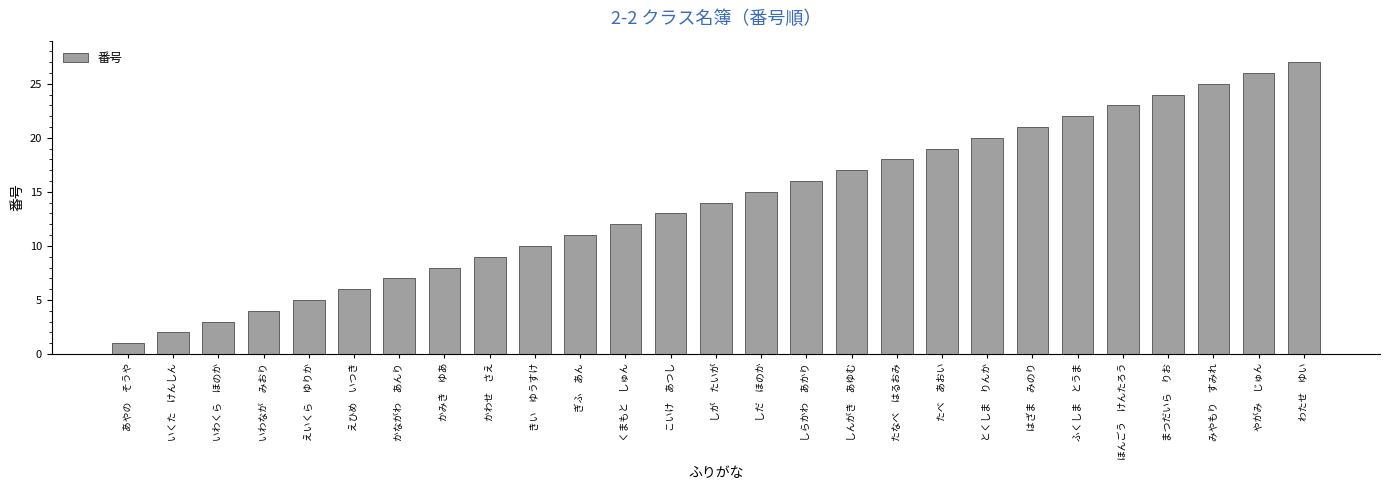

Rank the categories by value from highest to lowest.

わたせ　ゆい, やがみ　じゅん, みやもり　すみれ, まつだいら　りお, ほんごう　けんたろう, ふくしま　とうま, はざま　みのり, とくしま　りんか, たべ　あおい, たなべ　はるおみ, しんがき　あゆむ, しらかわ　あかり, しだ　ほのか, しが　たいが, こいけ　あつし, くまもと　しゅん, ぎふ　あん, きい　ゆうすけ, かわせ　さえ, かみき　ゆあ, かながわ　あんり, えひめ　いつき, えいくら　ゆりか, いわなが　みおり, いわくら　ほのか, いくた　けんしん, あやの　そうや